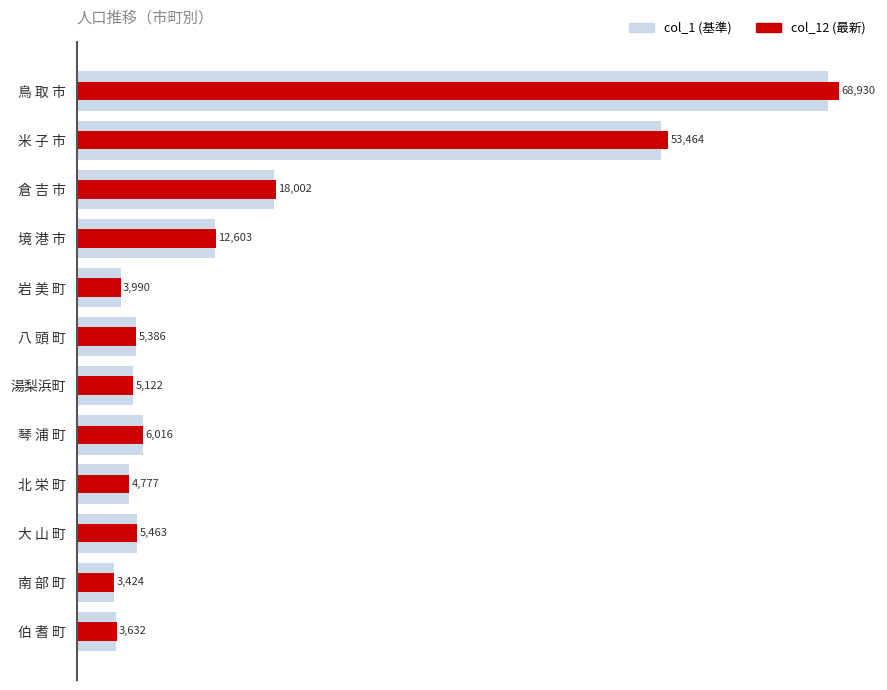

How many data points in col_12 are less than 5463?

6